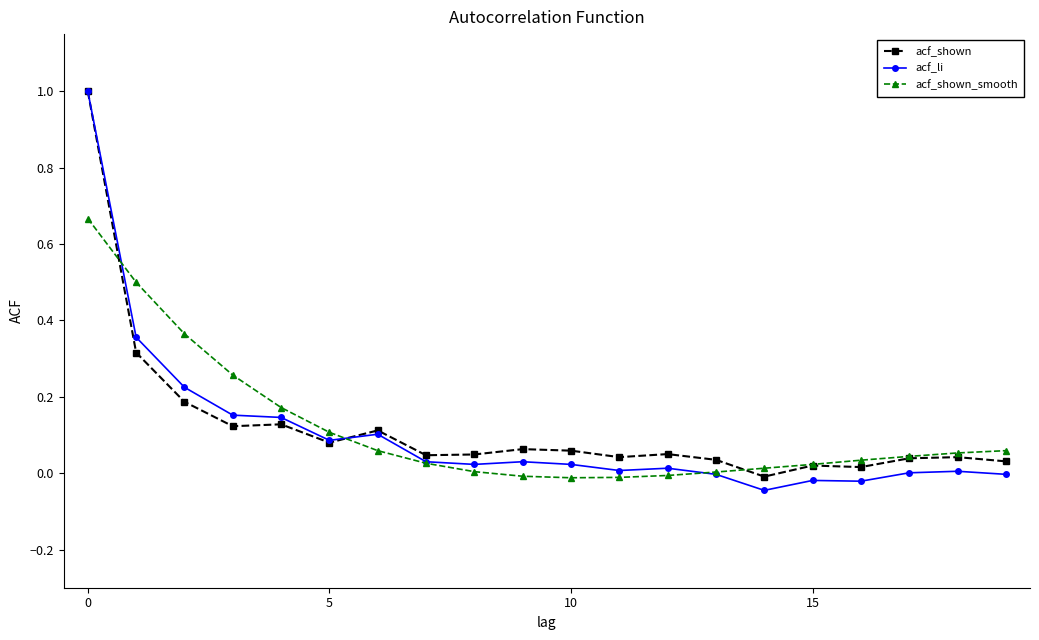

What are all the series names shown in the legend?

acf_shown, acf_li, acf_shown_smooth